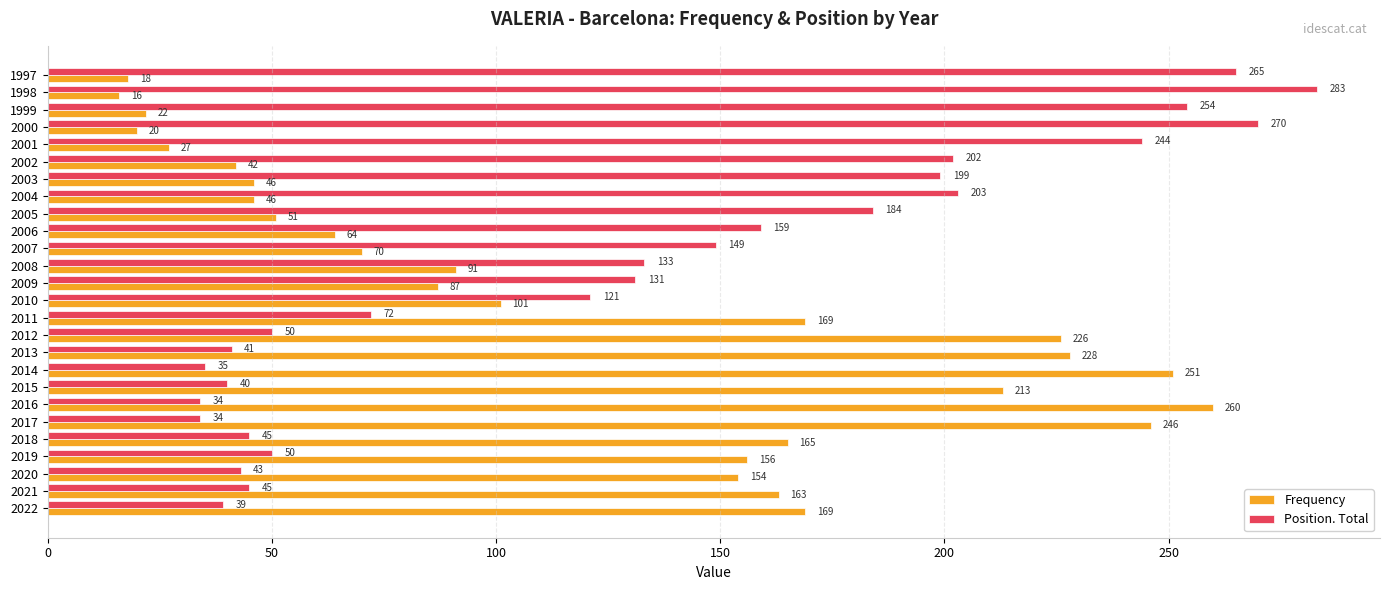

True or false: Frequency has a value of 226 at 2012.

True